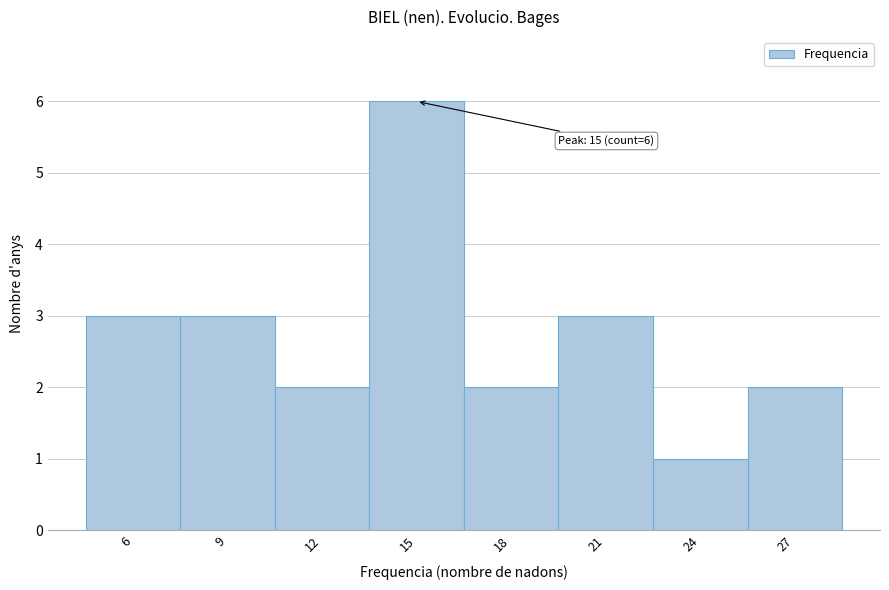

Over which range of the x-axis is the bar tallest?

13.5 to 16.5